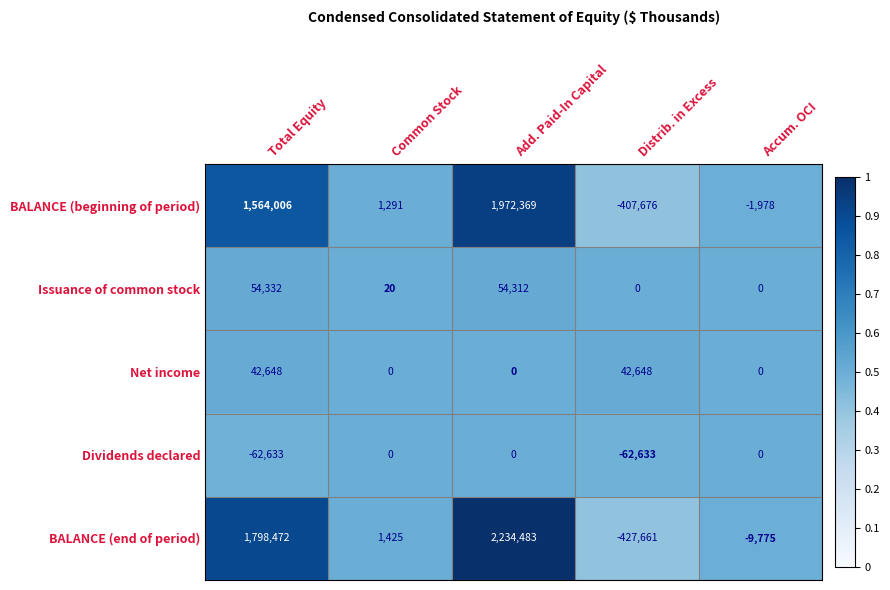

The Issuance of common stock series shows 97150 at Total Equity. True or false?

False